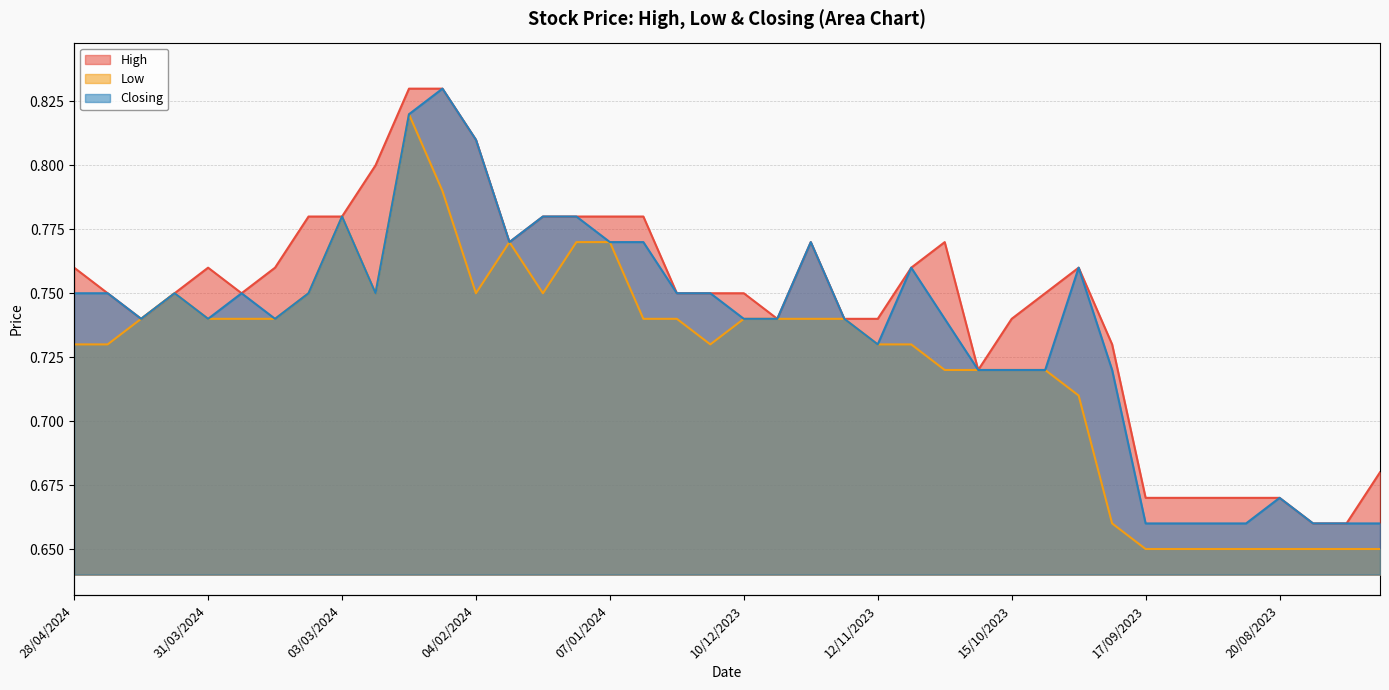

Rank the series by their maximum value, from lowest to highest.

Low, High, Closing